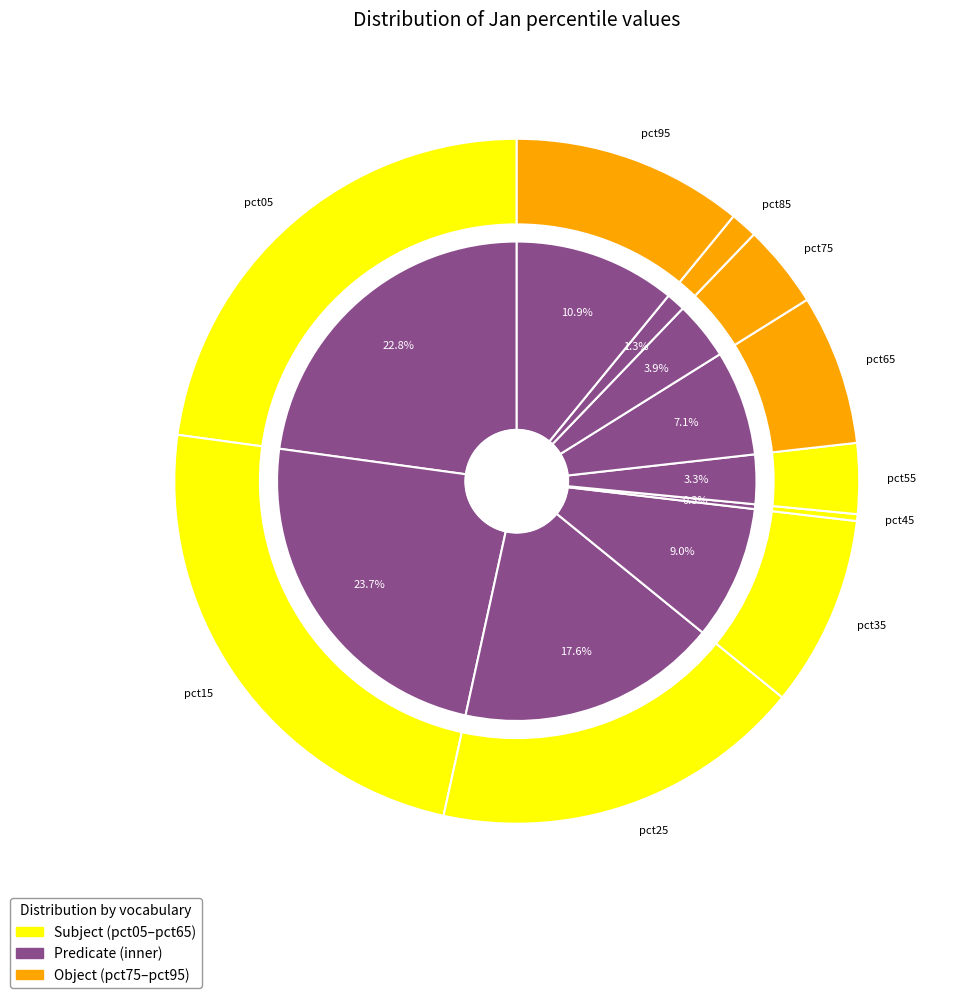

What percentage is the pct25 slice, to the nearest percent?

18%